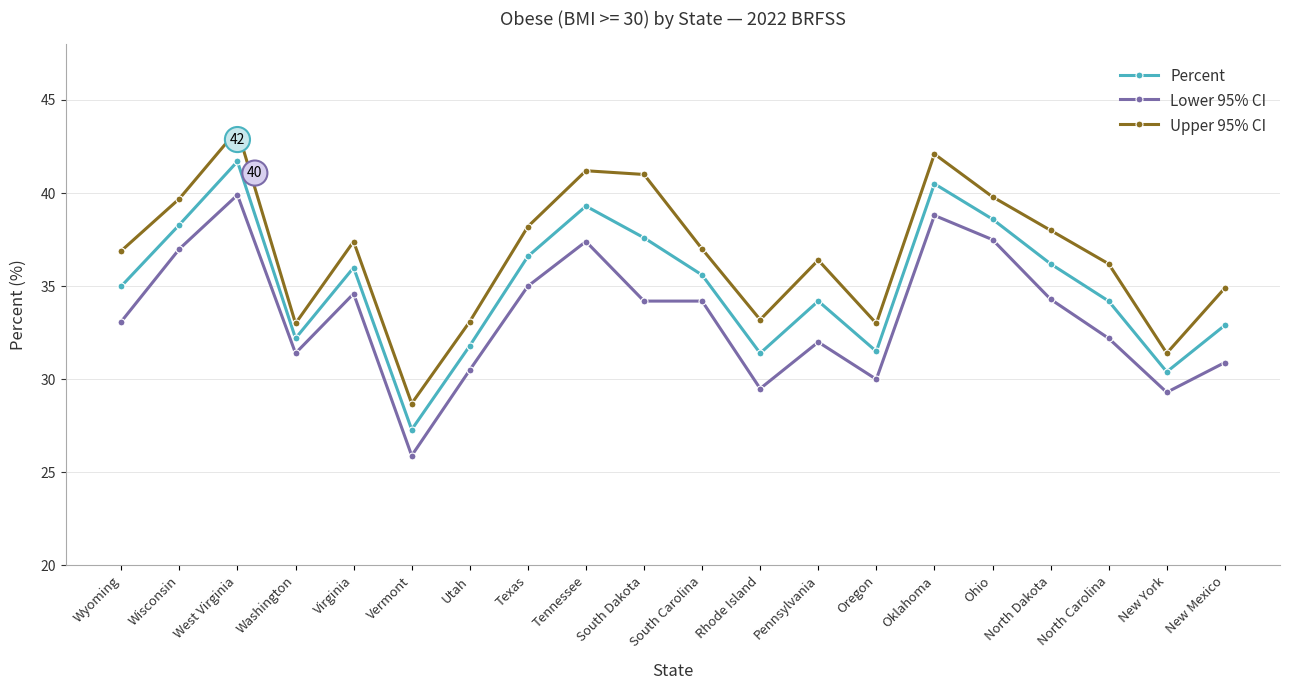

How many series are shown in this chart?

3